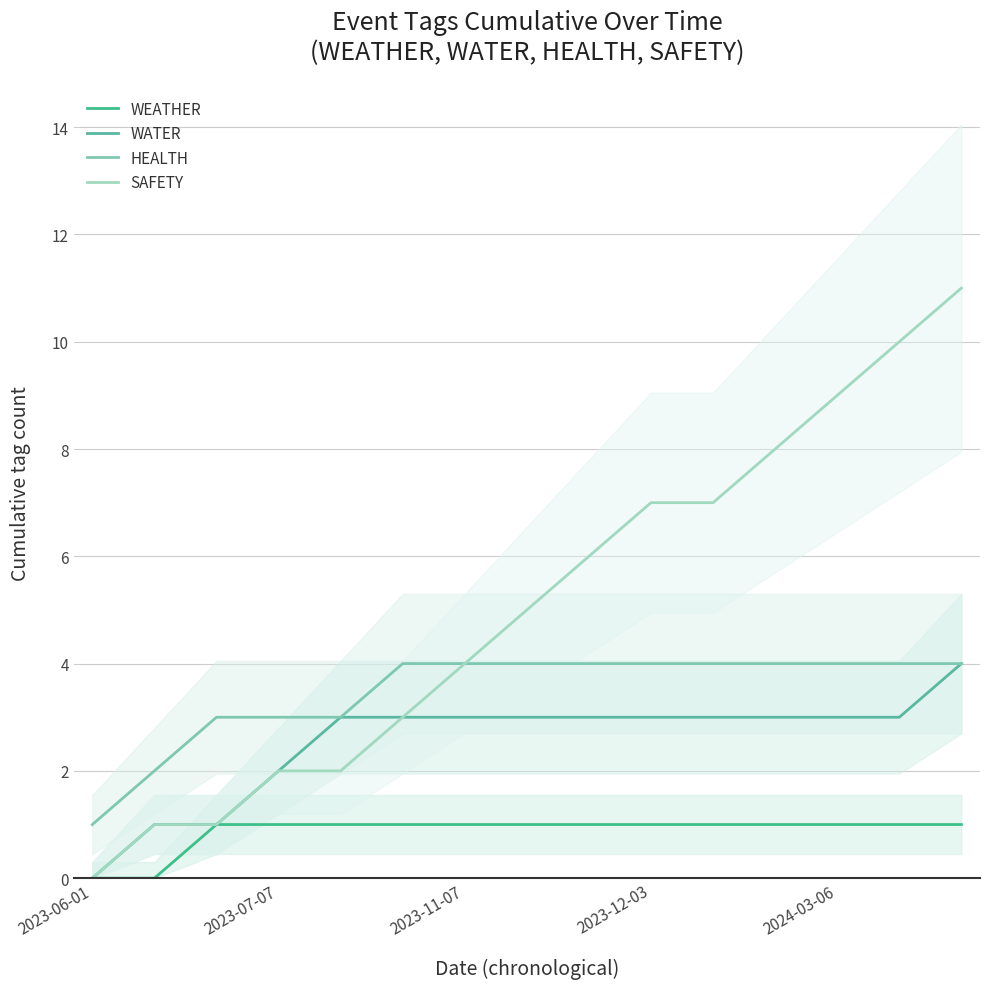

The SAFETY series shows 0 at 2023-11-07. True or false?

False